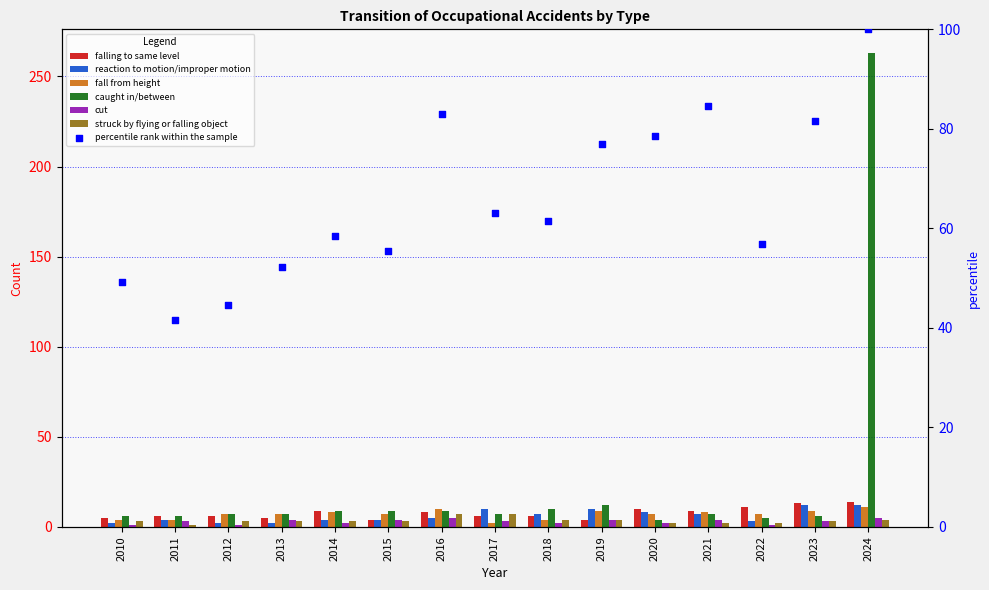

At how many categories does at least one series exceed 232?

1